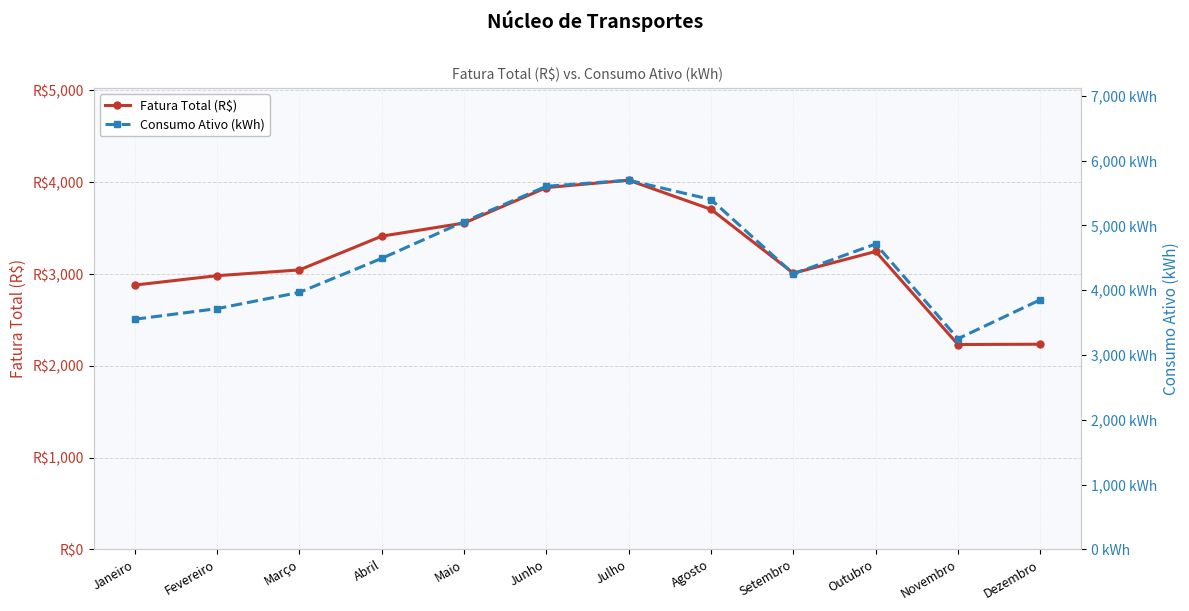

Which series changed the most between Abril and Maio?

Consumo Ativo (kWh)